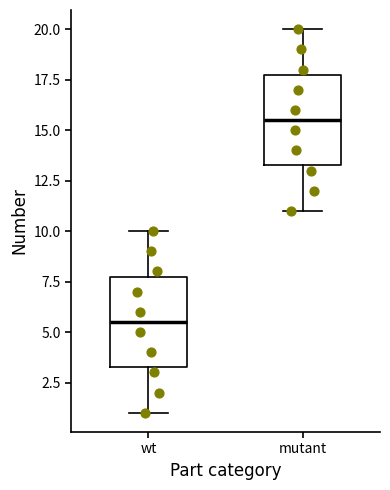

Where does the upper whisker of the box for wt end on the y-axis? The values are not printed on the chart, so give them approximately, as read against the axis.

10.0